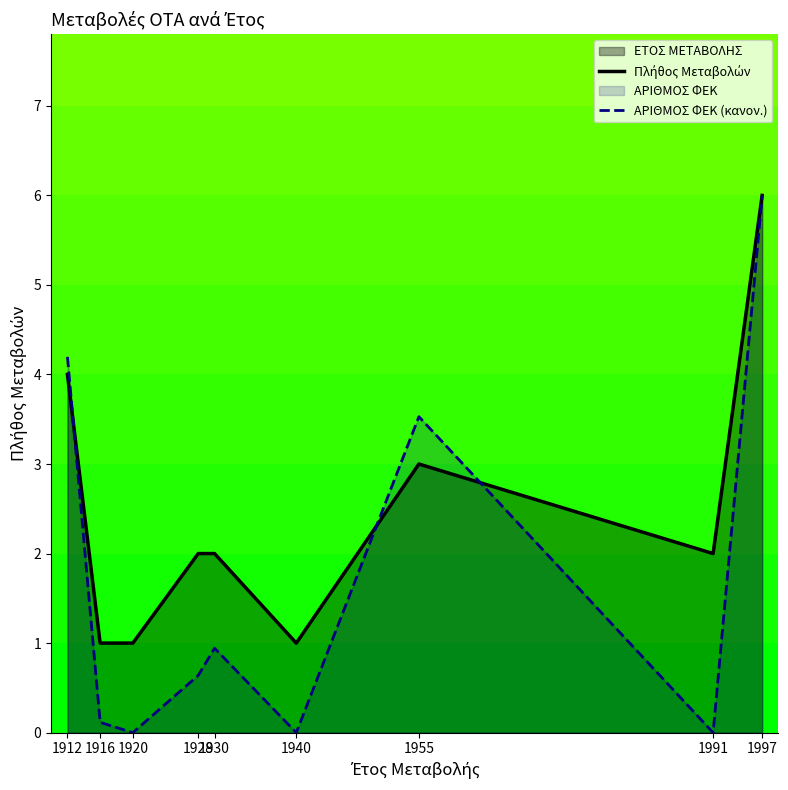

Between 1920 and 1940, which is larger?

1920